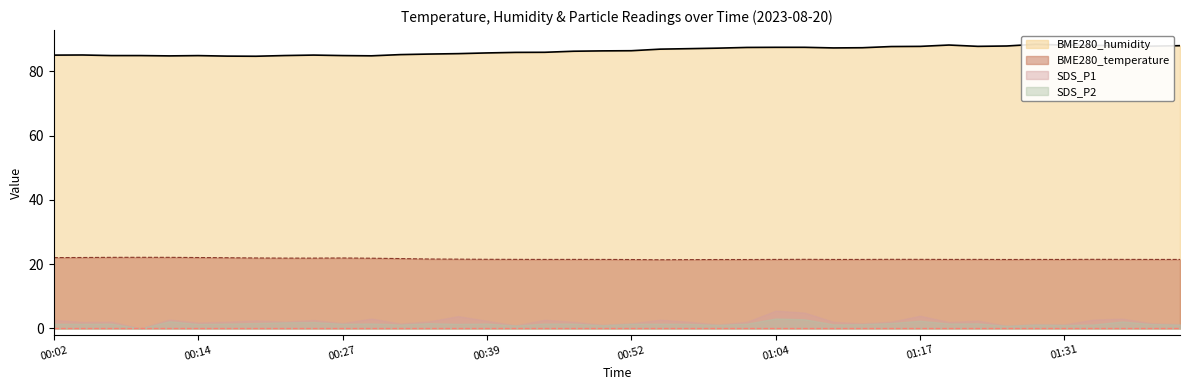

Is it true that BME280_humidity equals 38.7 at 2023/08/20 01:36?

False